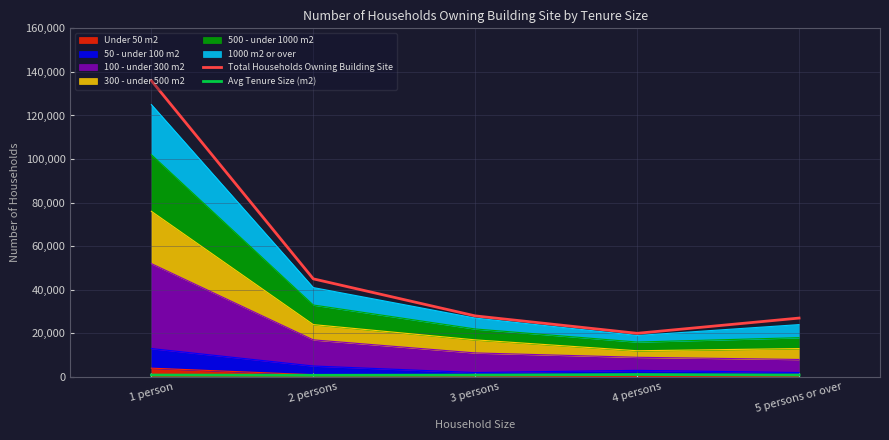

True or false: Total Households Owning Building Site and Avg Tenure Size (m2) intersect in this chart.

False